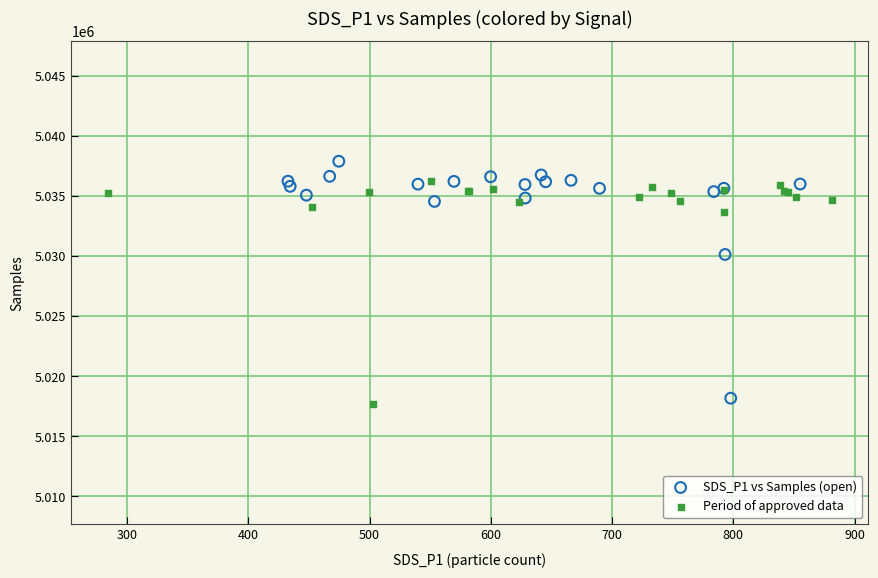

Which series has the largest Y range (max minus min)?

SDS_P1 vs Samples (open)